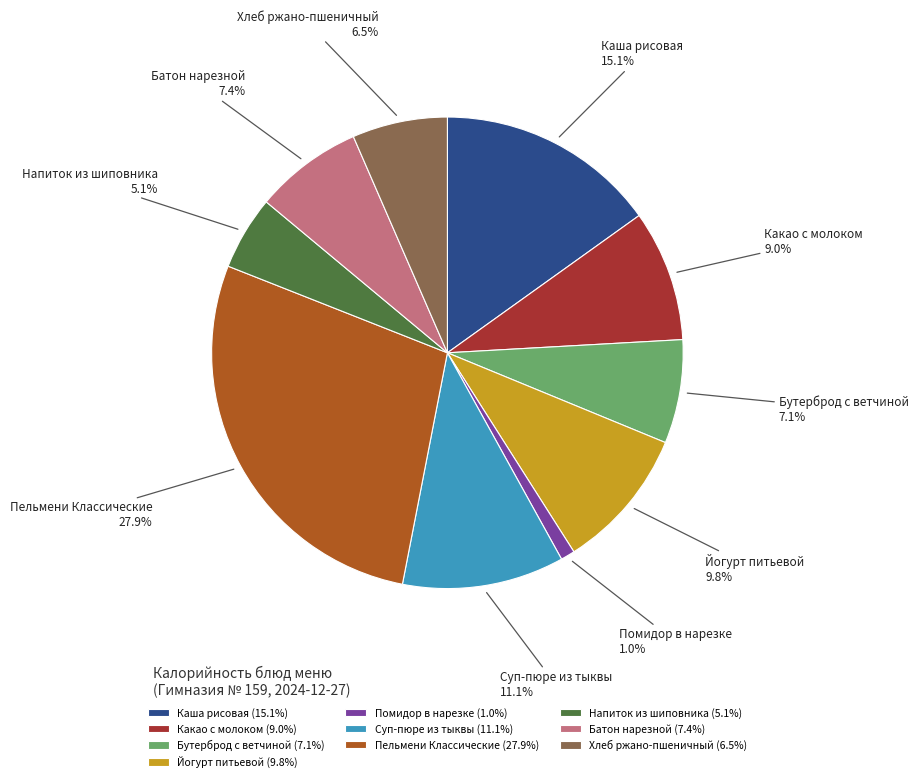

Which has a higher value, Пельмени Классические or Хлеб ржано-пшеничный?

Пельмени Классические